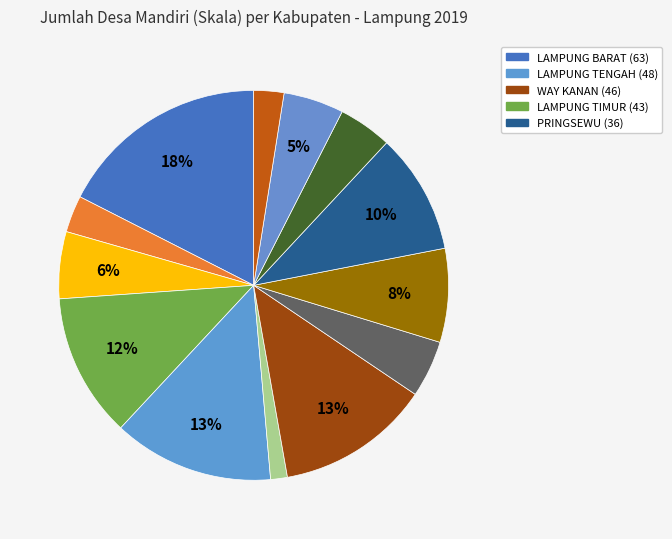

Count the number of slices in the pie.

13